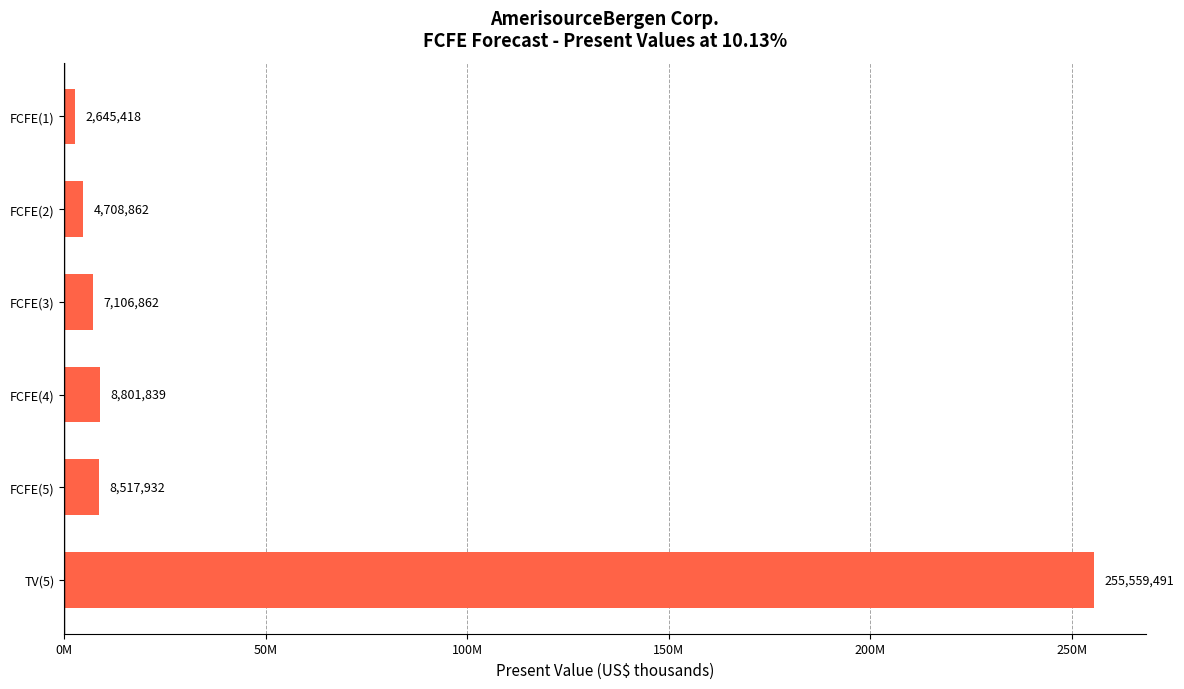

Does the chart contain any negative values?

No